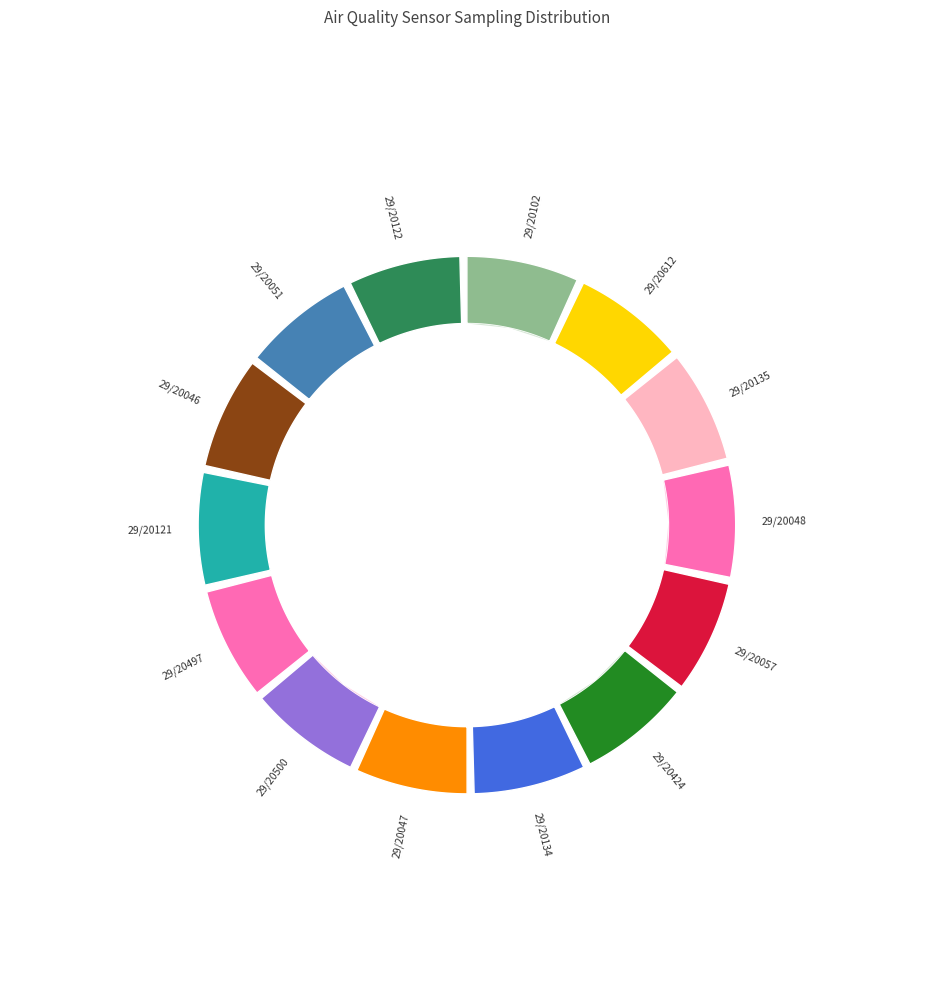

Rank the categories by value from highest to lowest.

29/20424, 29/20121, 29/20051, 29/20497, 29/20122, 29/20102, 29/20046, 29/20134, 29/20057, 29/20135, 29/20500, 29/20047, 29/20612, 29/20048